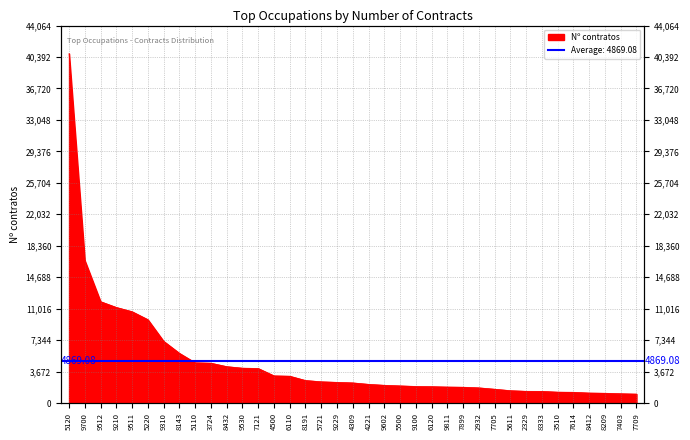

Rank the categories by value from highest to lowest.

5120, 9700, 9512, 9210, 9511, 5220, 9310, 8143, 5110, 3724, 8432, 9530, 7121, 4500, 6110, 8191, 5721, 9229, 4309, 4221, 9602, 5500, 9100, 6120, 9811, 7899, 2932, 7705, 5611, 2329, 8333, 3510, 7614, 8412, 8209, 7403, 7709